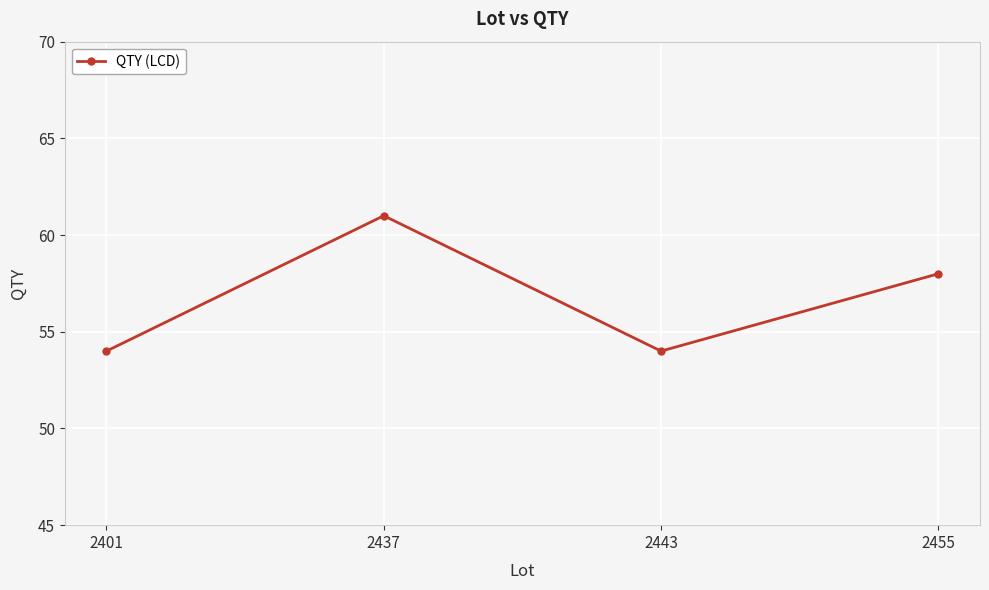

Does the chart display data point markers on the line(s)?

Yes